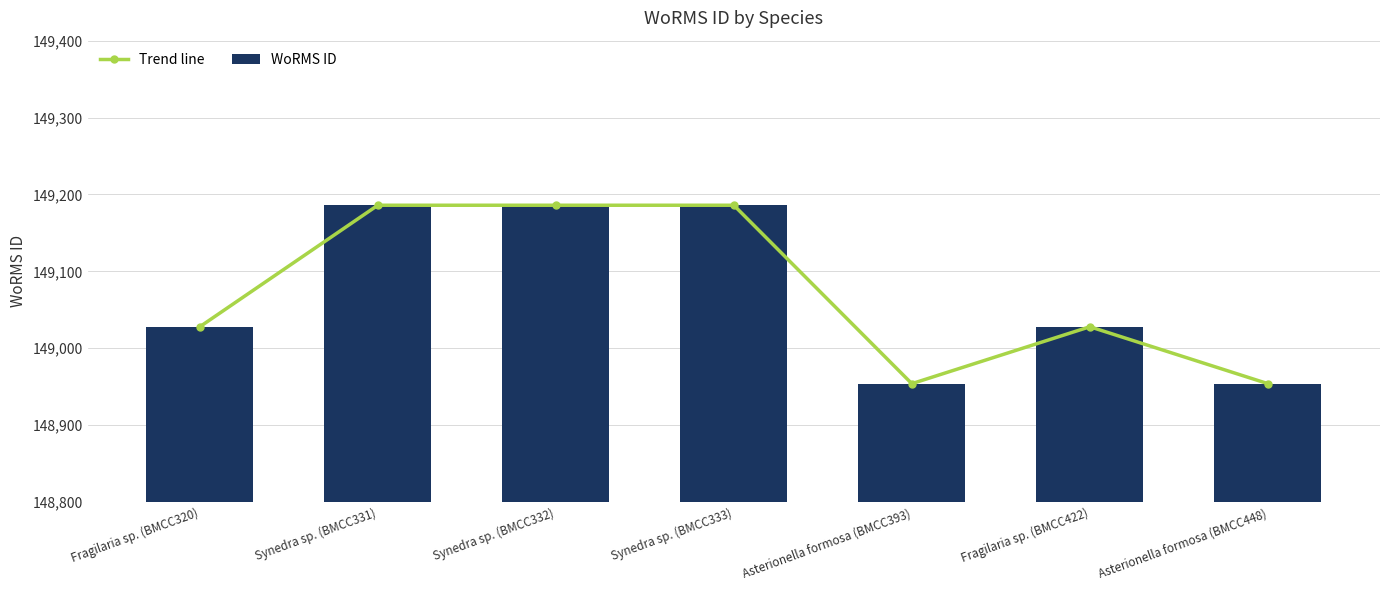

The Trend line series shows 149186 at Synedra sp. (BMCC331). True or false?

True